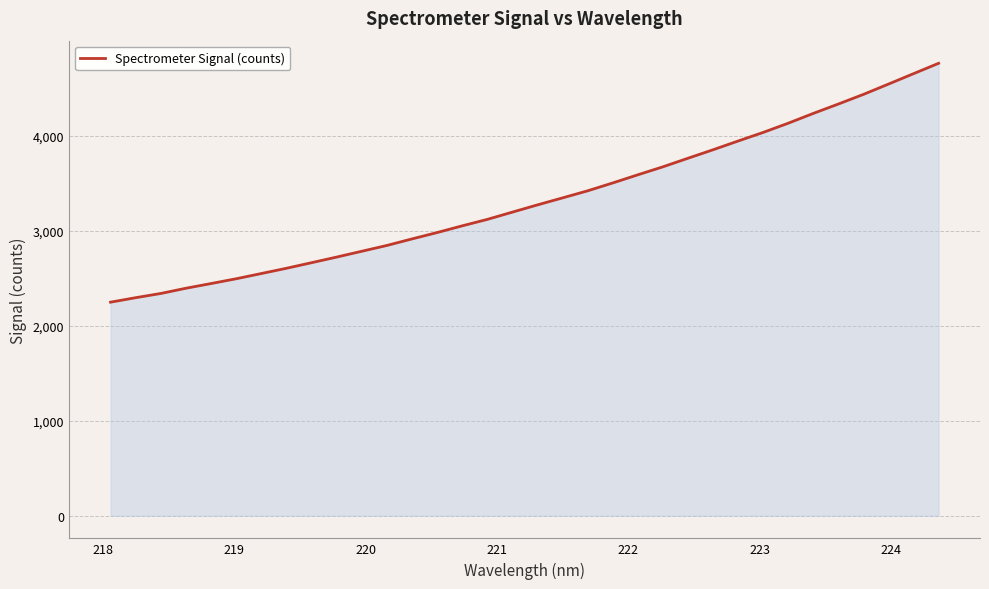

What is the smallest value displayed?

2246.7